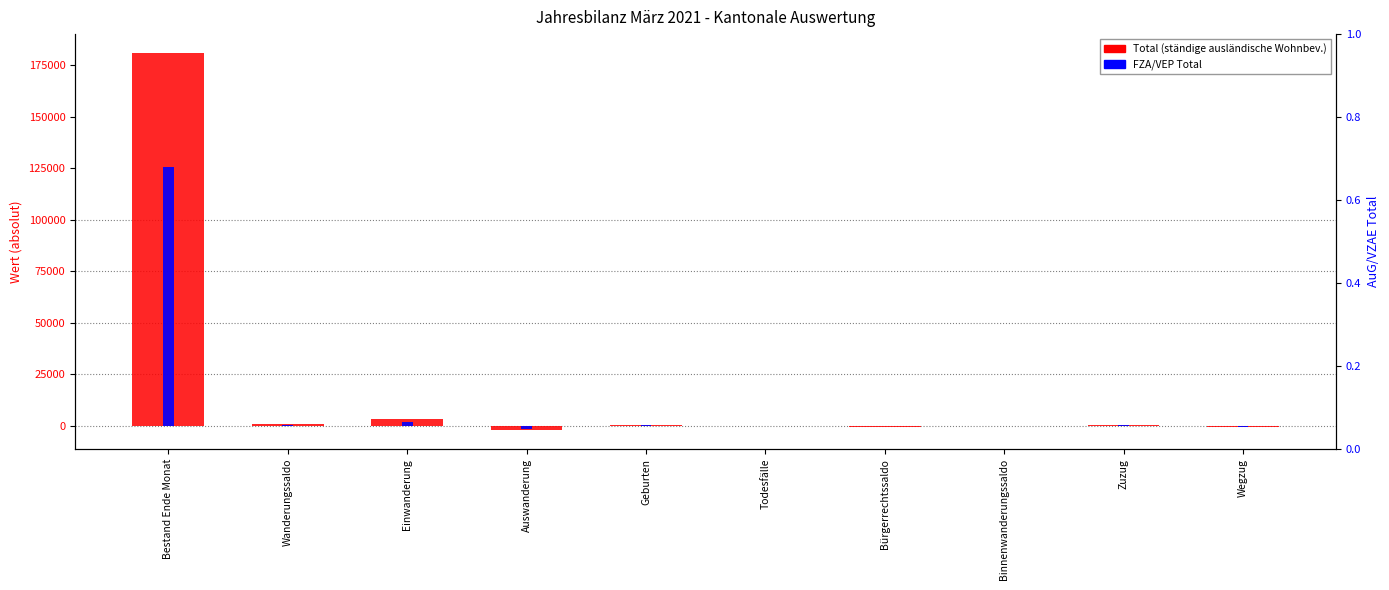

At how many categories does at least one series exceed 170409?

1